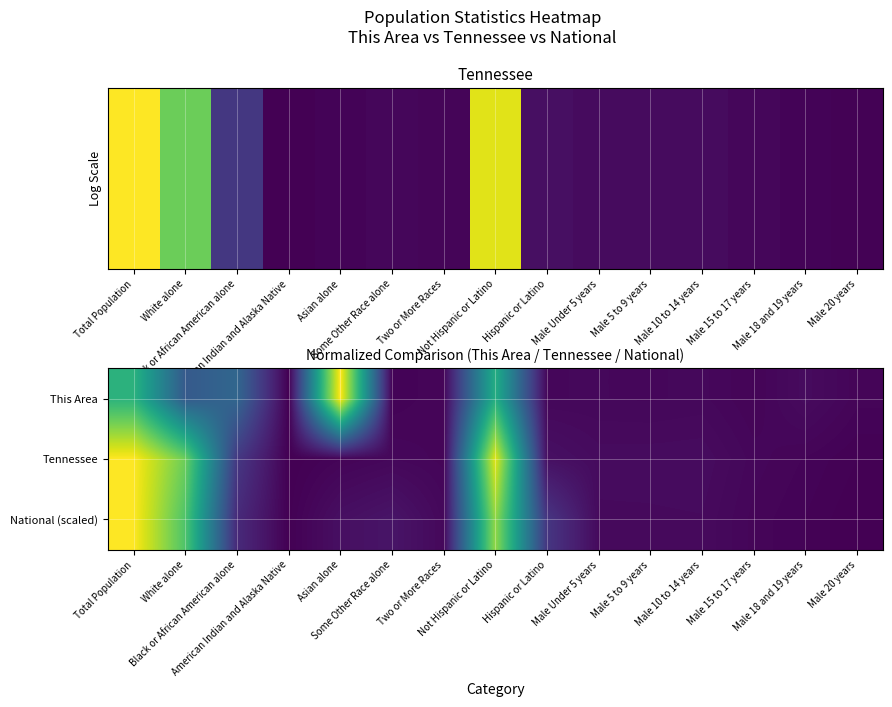

List the series in order of their overall mean, lowest first.

This Area, National (scaled), Tennessee